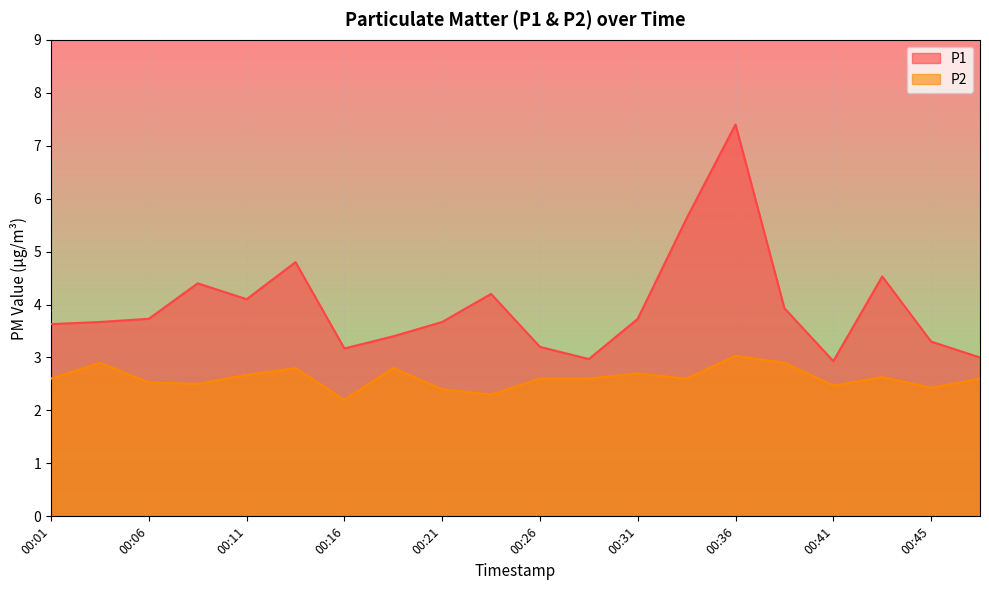

What is the sum of all P2 values?

52.3